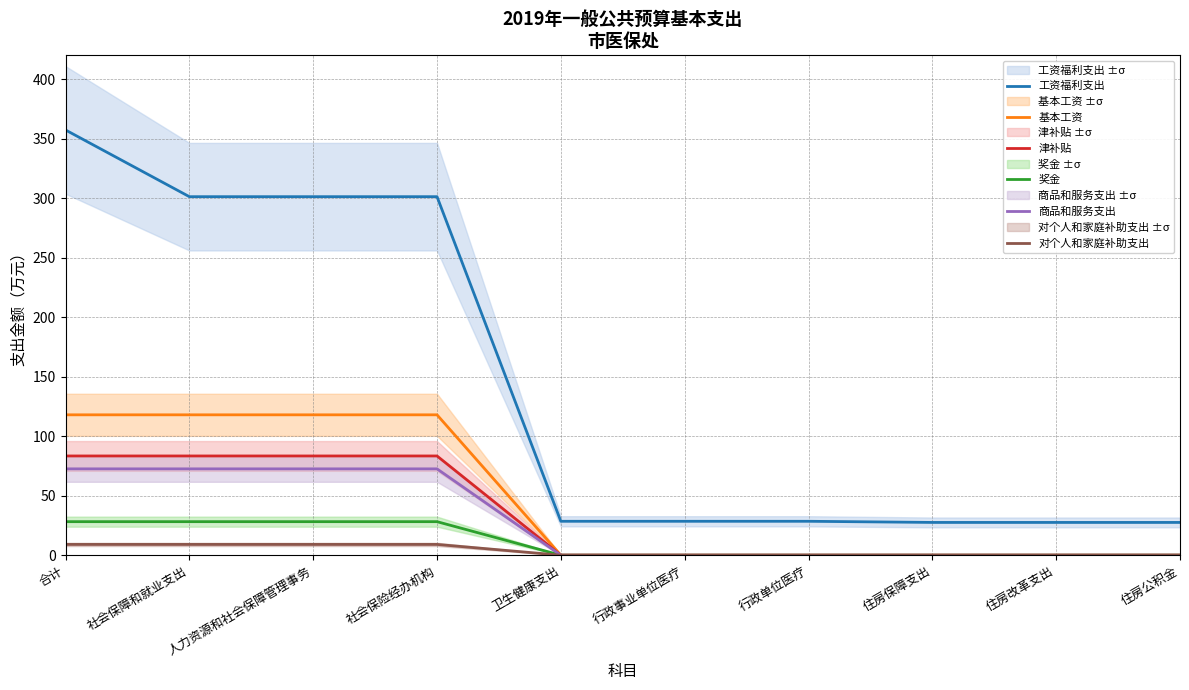

What is the label of the 1st point from the left?

合计